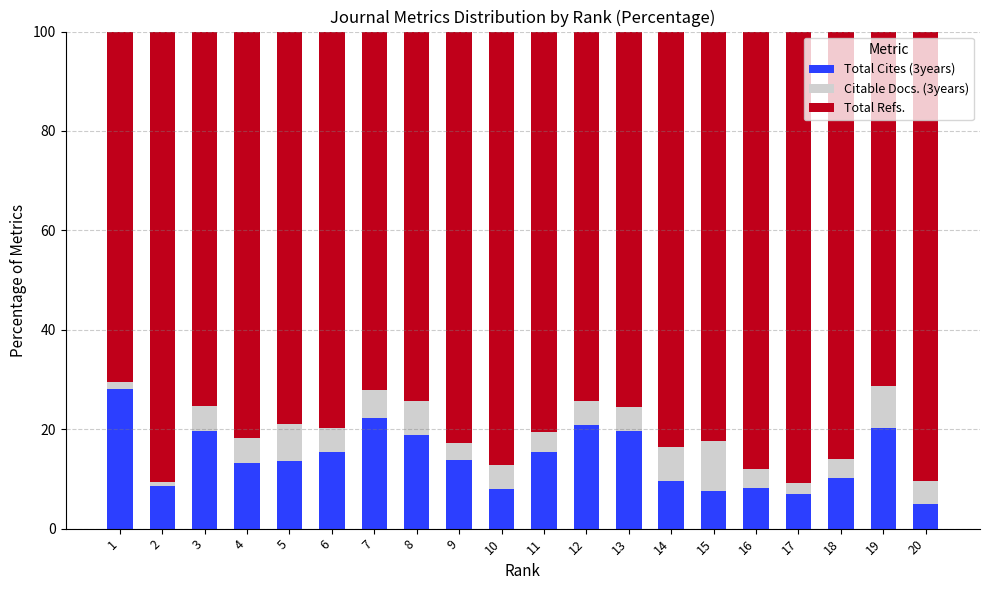

What is the total value across all series at 3?

100.0